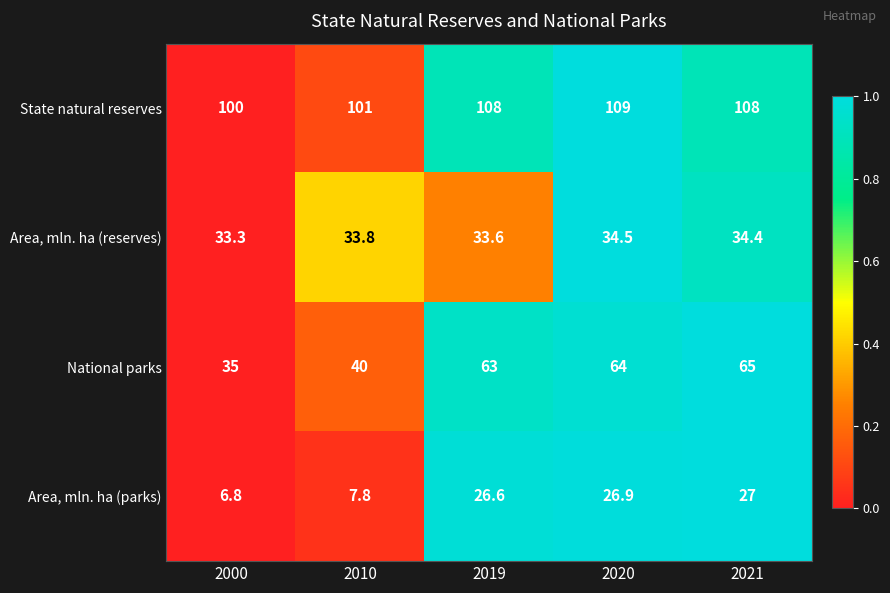

What is the maximum value shown in the chart?

109.0